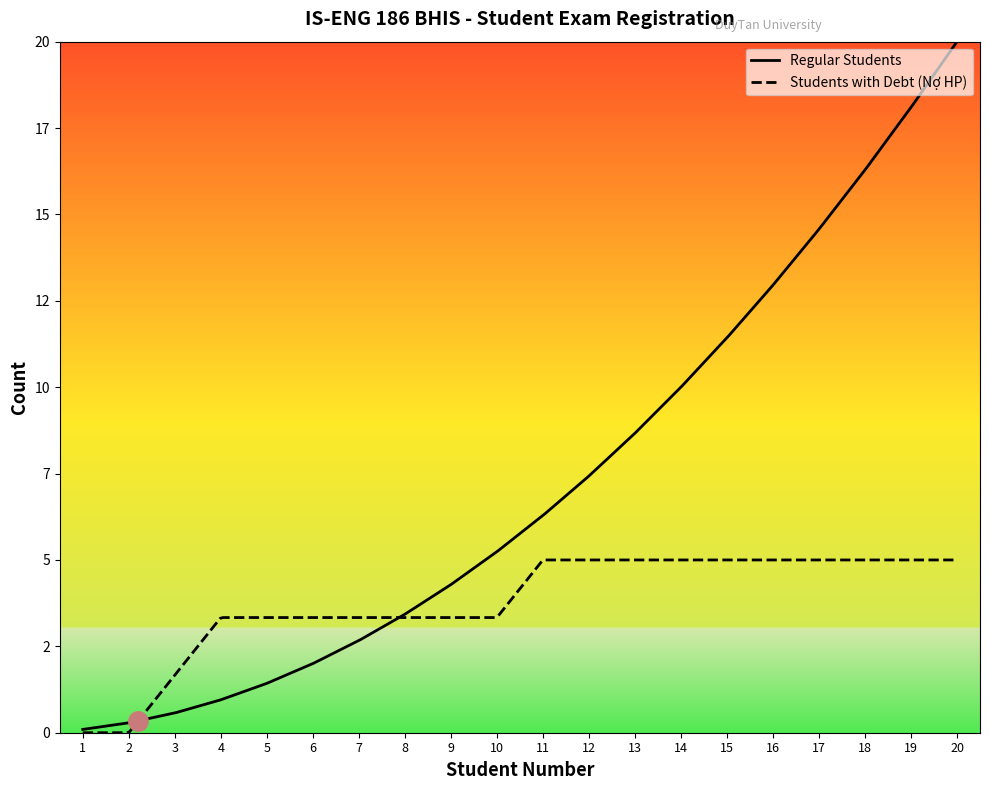

Which series has the largest total across all categories?

Regular Students